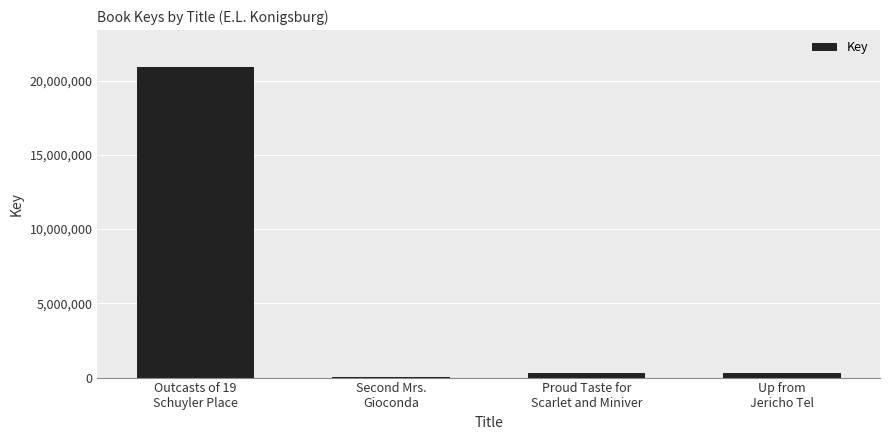

Count the number of categories in the chart.

4